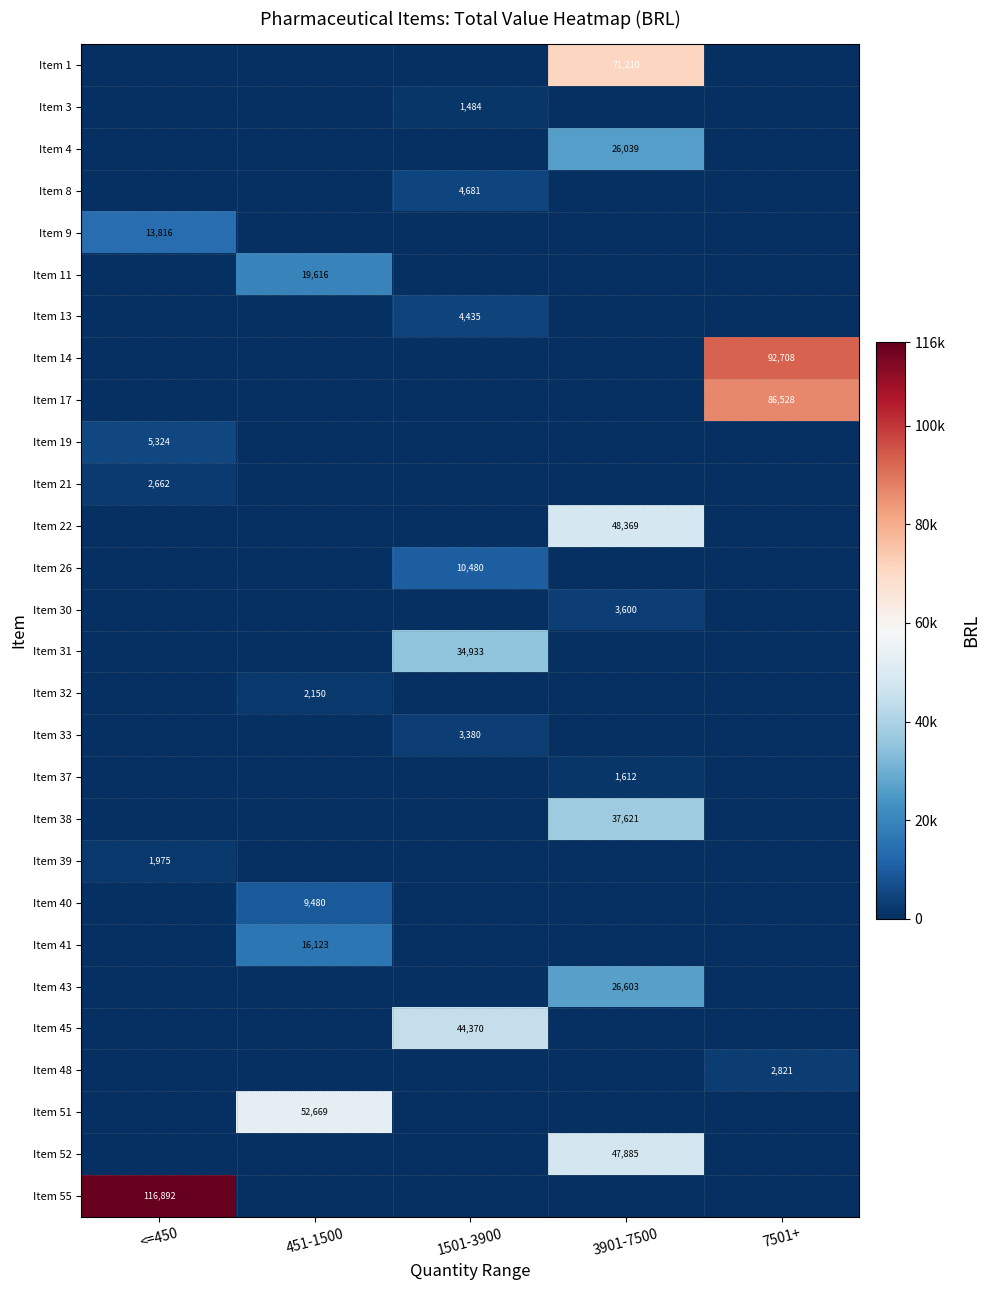

Count the number of data series in this chart.

28